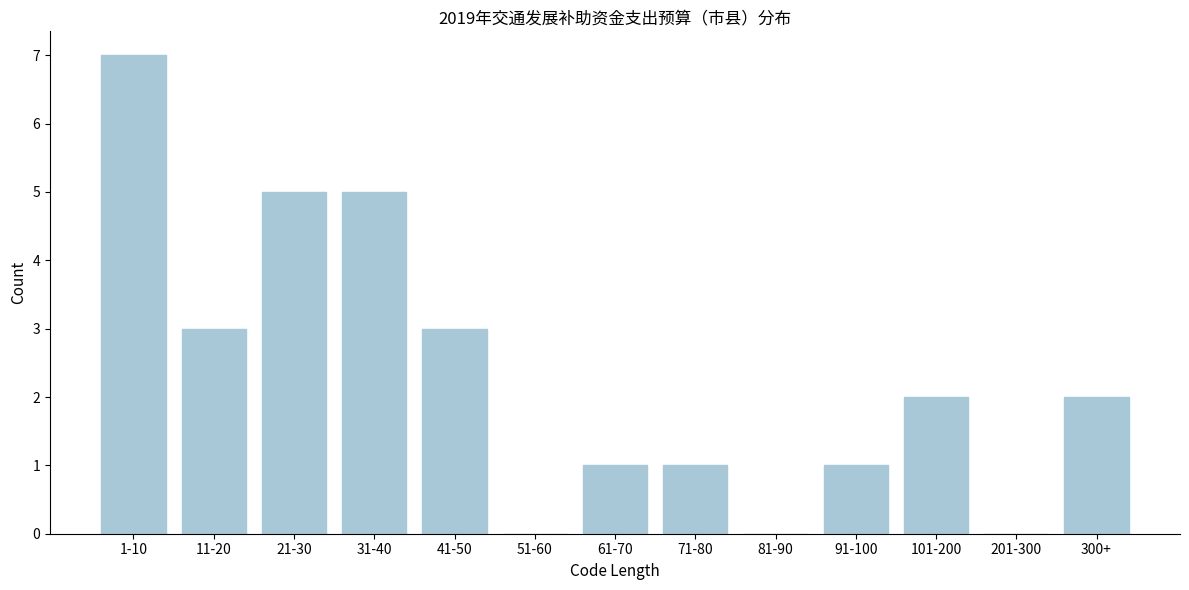

Reading left to right, transcribe all the data shown in this chart.

1-10=7	11-20=3	21-30=5	31-40=5	41-50=3	51-60=0	61-70=1	71-80=1	81-90=0	91-100=1	101-200=2	201-300=0	300+=2